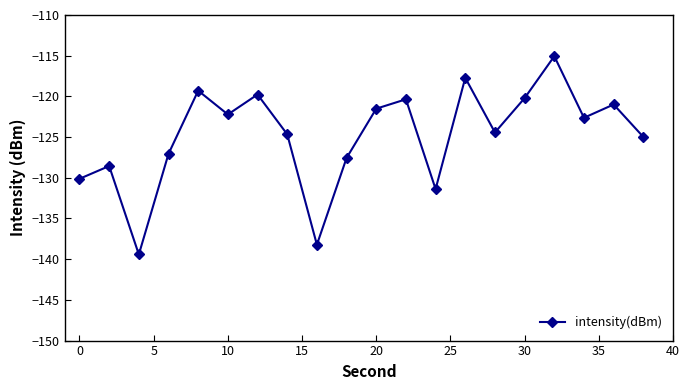

How many interior local peaks (higher than both neighbors) does the data have?

7